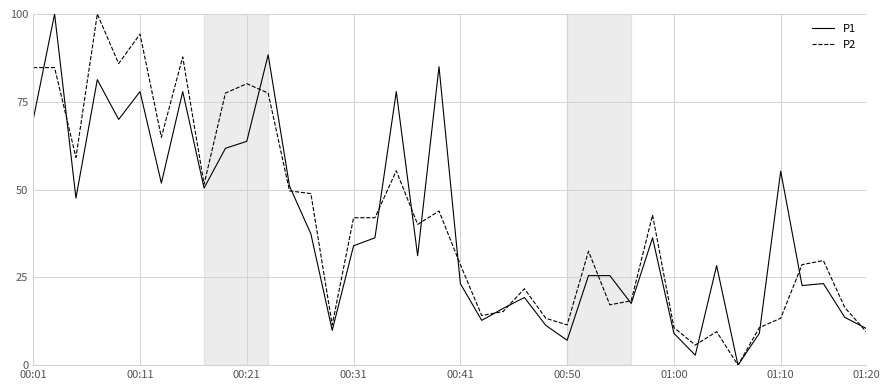

What is the maximum value for P1?

100.0